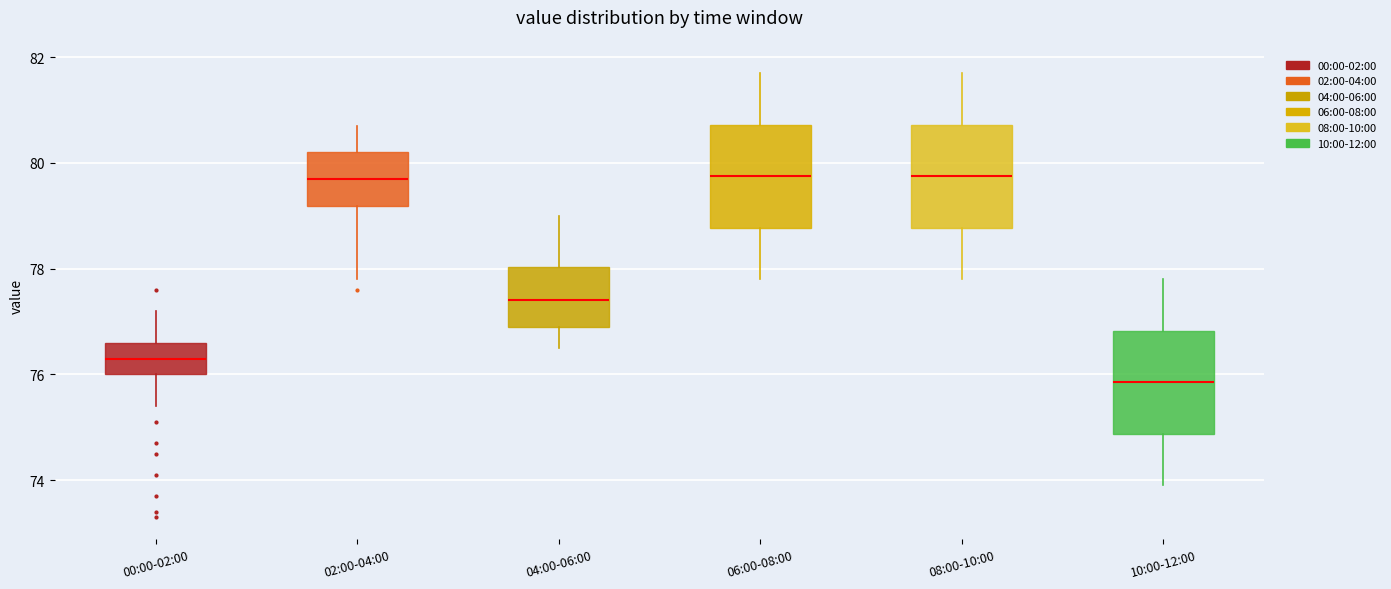

Where does the upper whisker of the box for 00:00-02:00 end on the y-axis? The values are not printed on the chart, so give them approximately, as read against the axis.

77.2